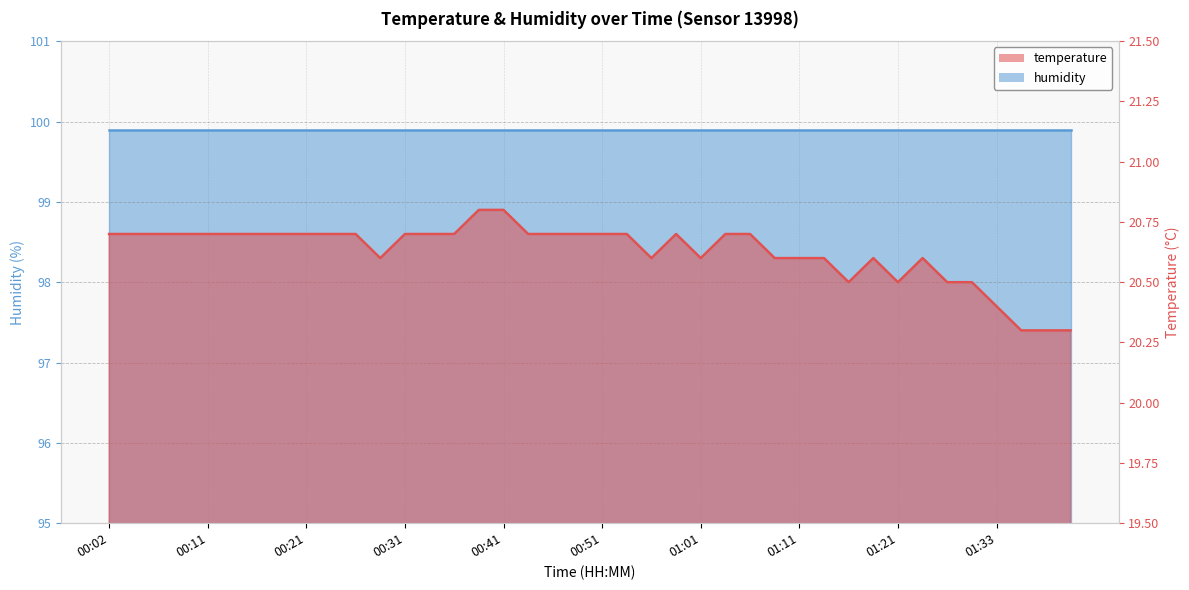

What is the difference between the second highest and second lowest values?

0.5